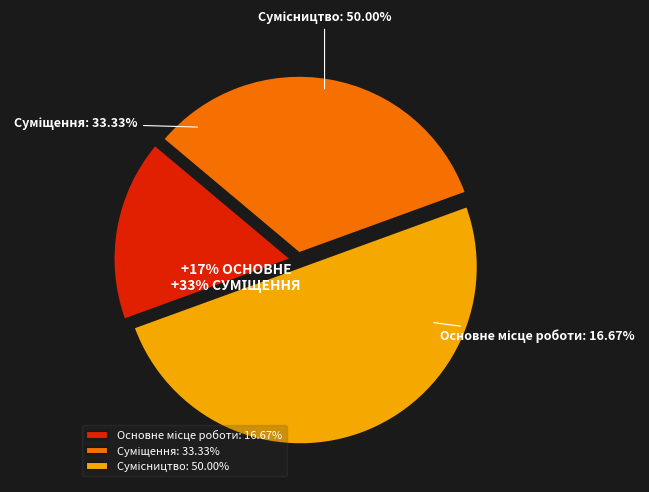

How many slices are in this pie chart?

3